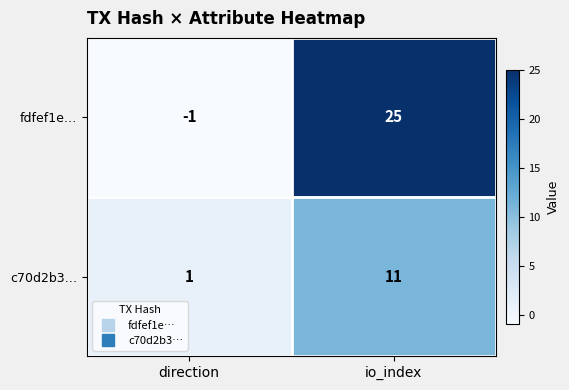

What is the difference between the highest and lowest values at io_index?

14